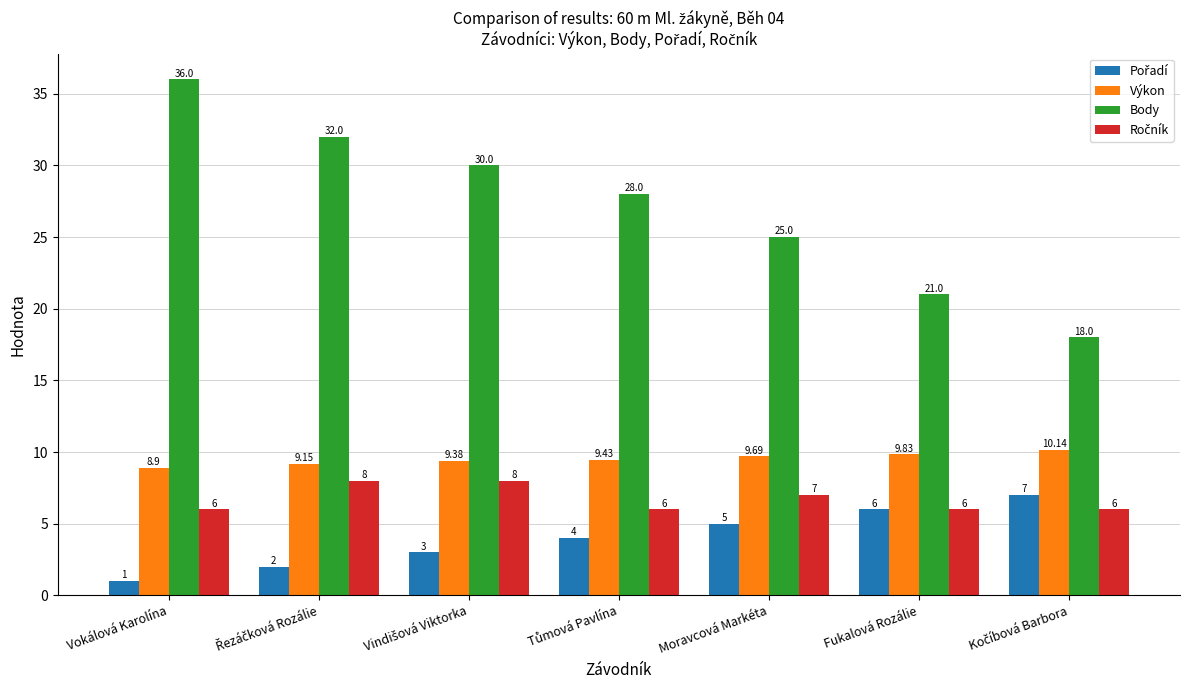

What is the average value of the Body series?

27.1